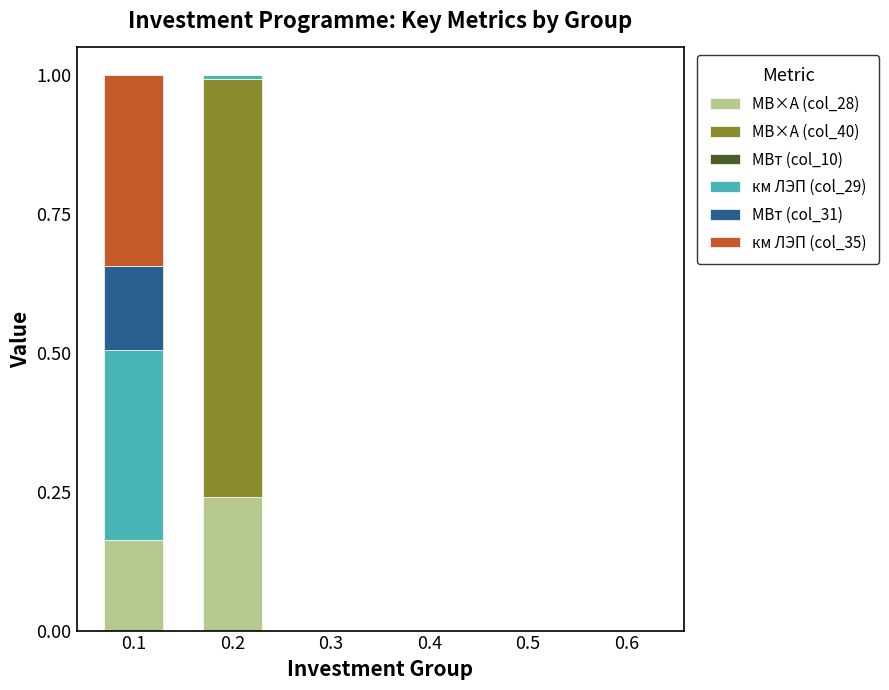

The value of МВ×А (col_28) at 0.5 is 0.1. True or false?

False